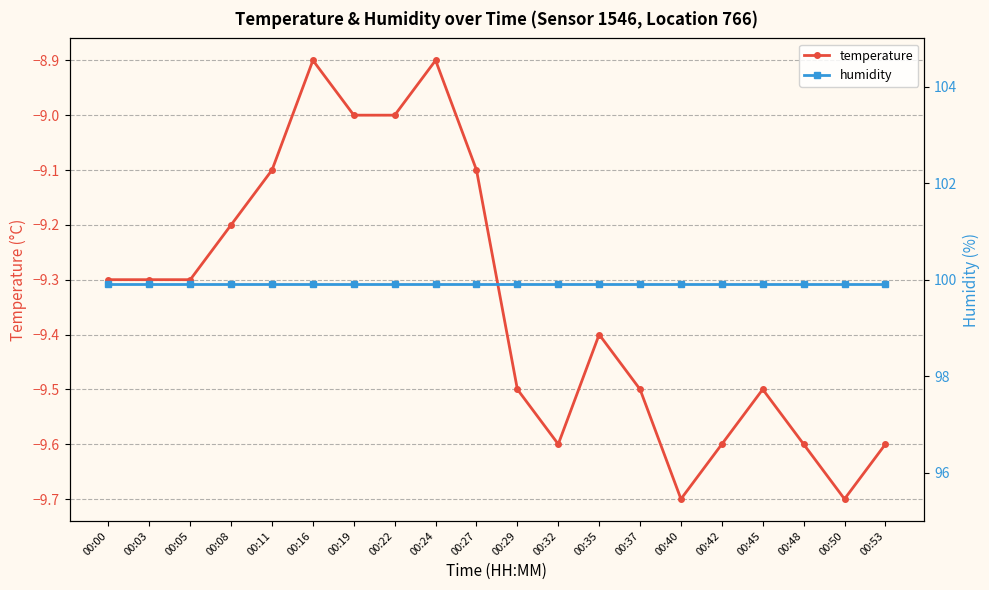

Reading left to right, what are all the values shown in this chart?

temperature: 00:00=-9.3	00:03=-9.3	00:05=-9.3	00:08=-9.2	00:11=-9.1	00:16=-8.9	00:19=-9.0	00:22=-9.0	00:24=-8.9	00:27=-9.1	00:29=-9.5	00:32=-9.6	00:35=-9.4	00:37=-9.5	00:40=-9.7	00:42=-9.6	00:45=-9.5	00:48=-9.6	00:50=-9.7	00:53=-9.6
humidity: 00:00=99.9	00:03=99.9	00:05=99.9	00:08=99.9	00:11=99.9	00:16=99.9	00:19=99.9	00:22=99.9	00:24=99.9	00:27=99.9	00:29=99.9	00:32=99.9	00:35=99.9	00:37=99.9	00:40=99.9	00:42=99.9	00:45=99.9	00:48=99.9	00:50=99.9	00:53=99.9